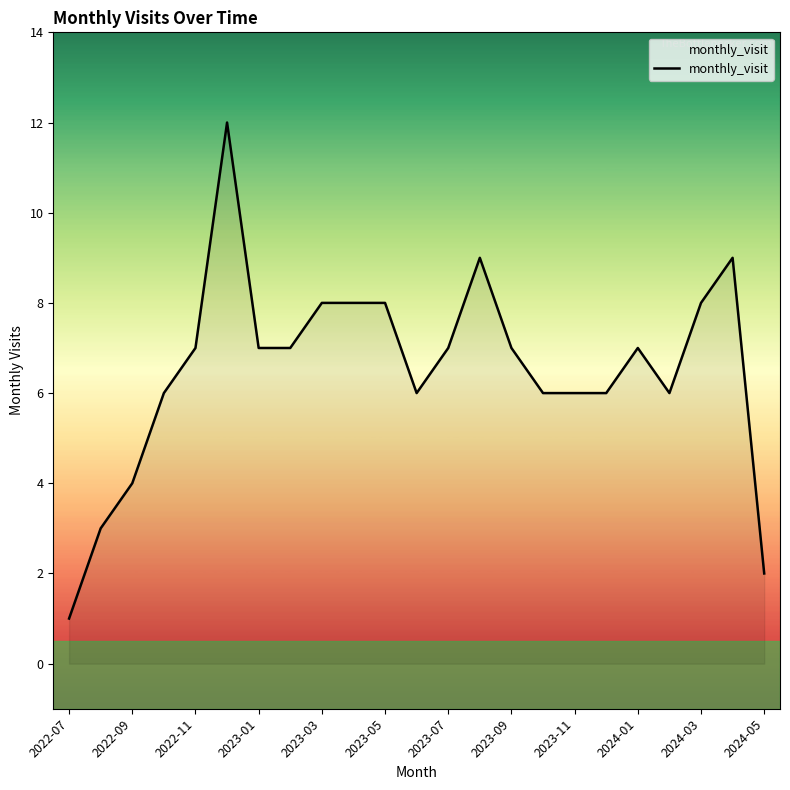

What is the greatest value displayed?

12